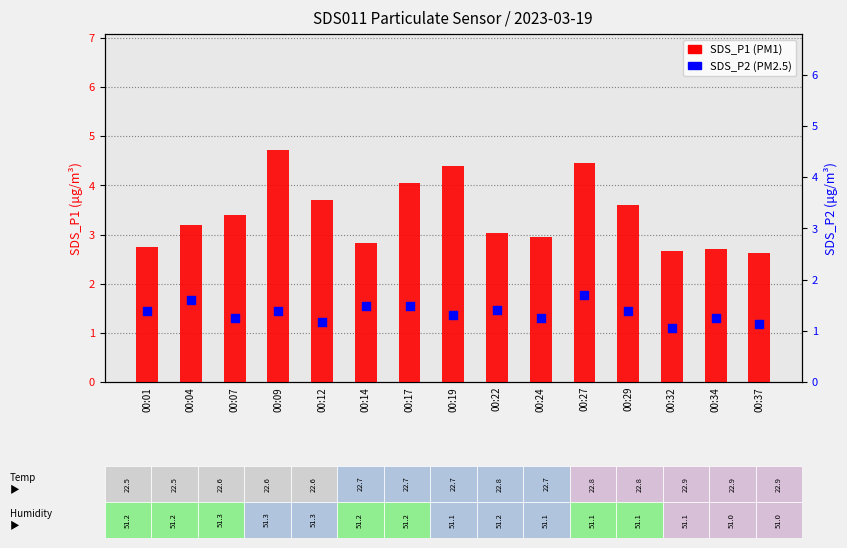

At which category is the sum across all series the highest?

00:27